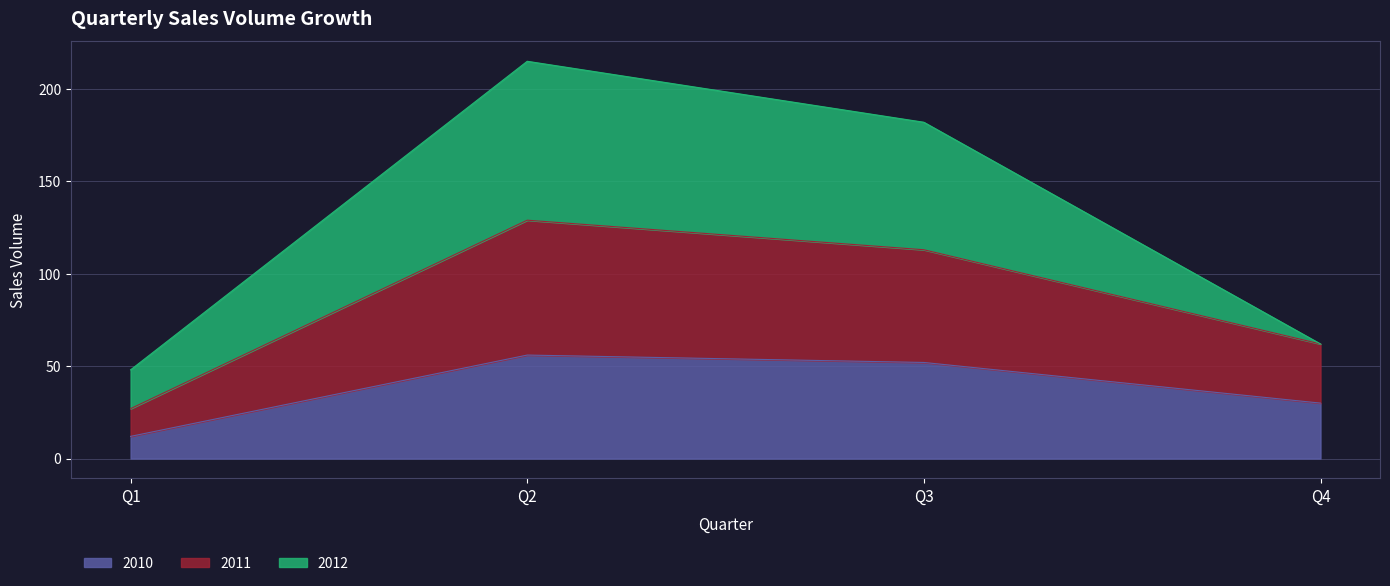

Read the 2010 value at Q4.

30